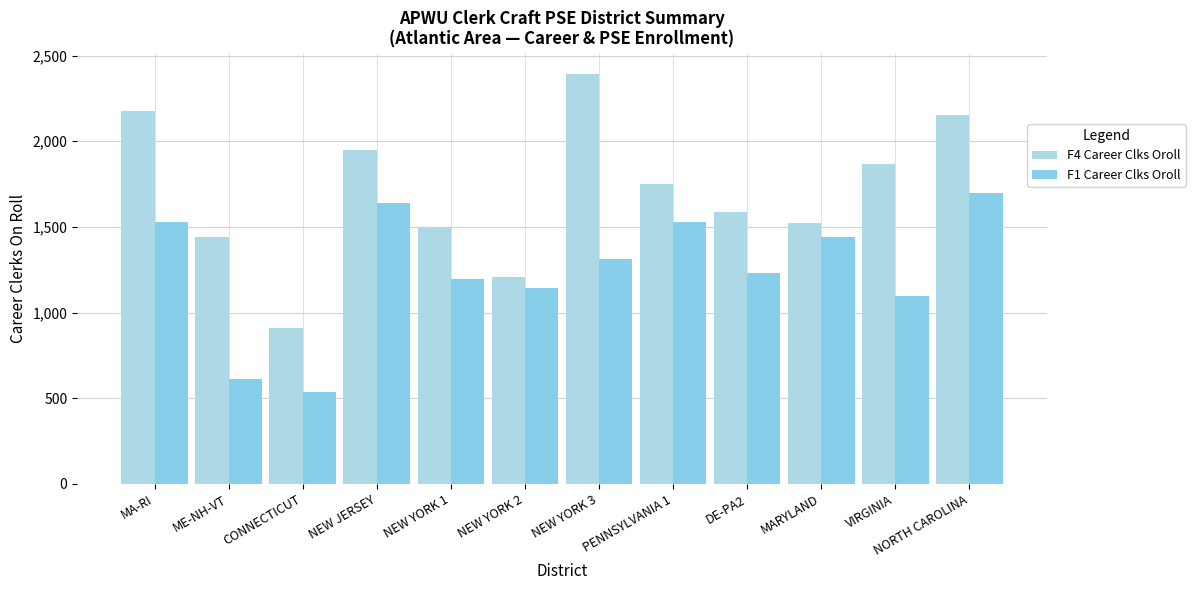

At DE-PA2, list the series in order from smallest to largest.

F1 Career Clks Oroll, F4 Career Clks Oroll